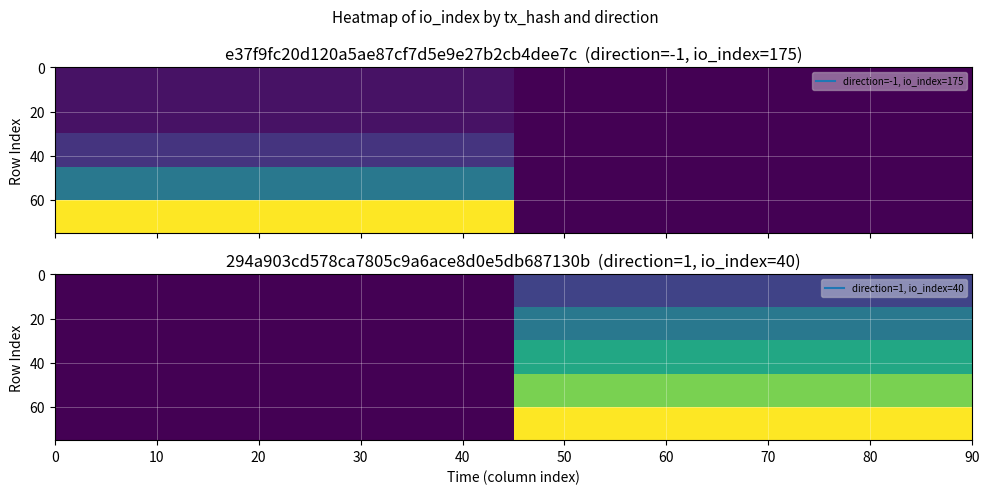

Reading left to right, transcribe all the data shown in this chart.

e37f9fc20d120a5ae87cf7d5e9e27b2cb4dee7c: -1	175
294a903cd578ca7805c9a6ace8d0e5db687130b: 1	40